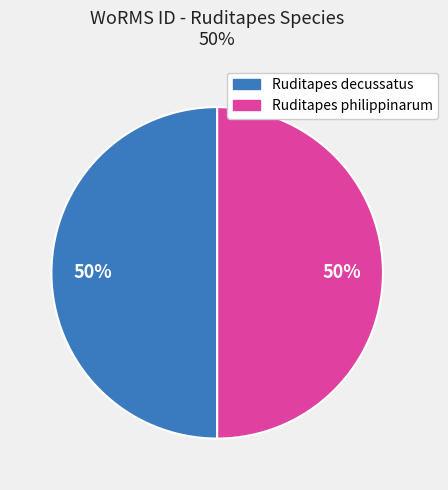

Count the number of slices in the pie.

2